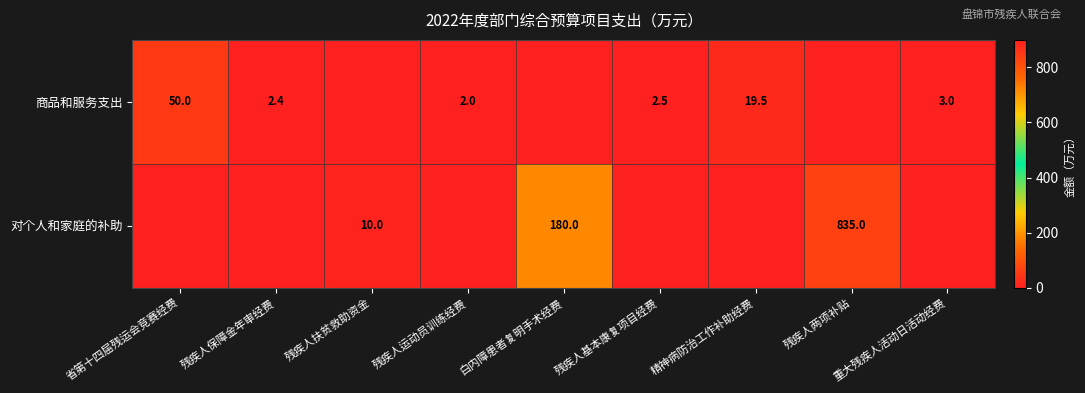

Is it true that 商品和服务支出 equals 13.0 at 精神病防治工作补助经费?

False